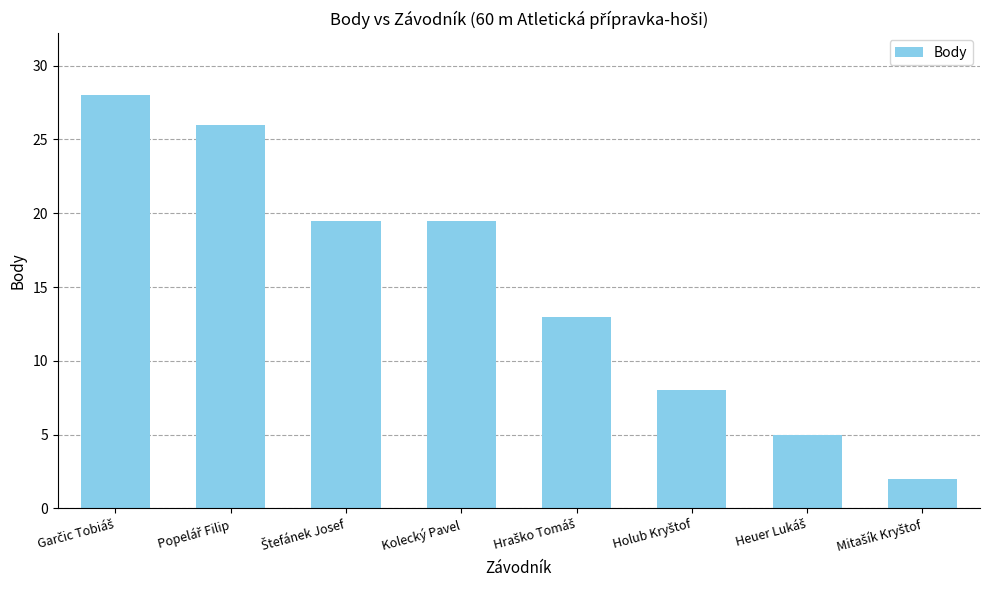

What is the label of the 4th bar from the left?

Kolecký Pavel